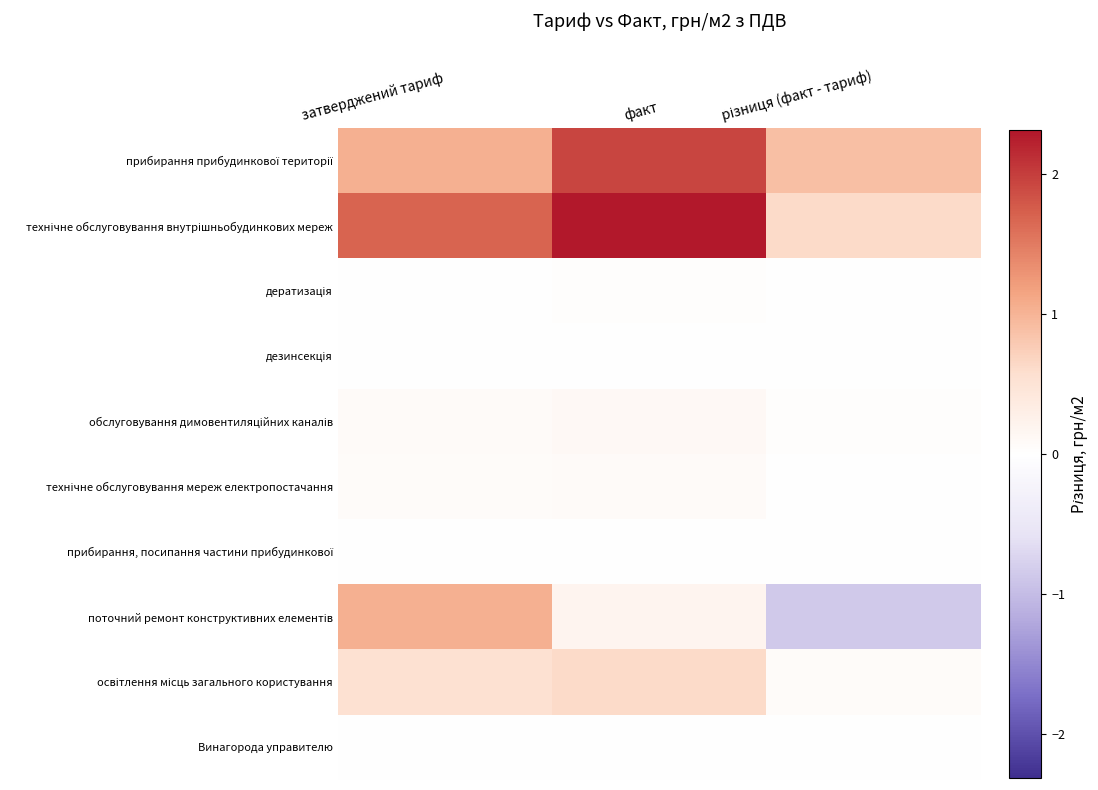

How many series are shown in this chart?

10